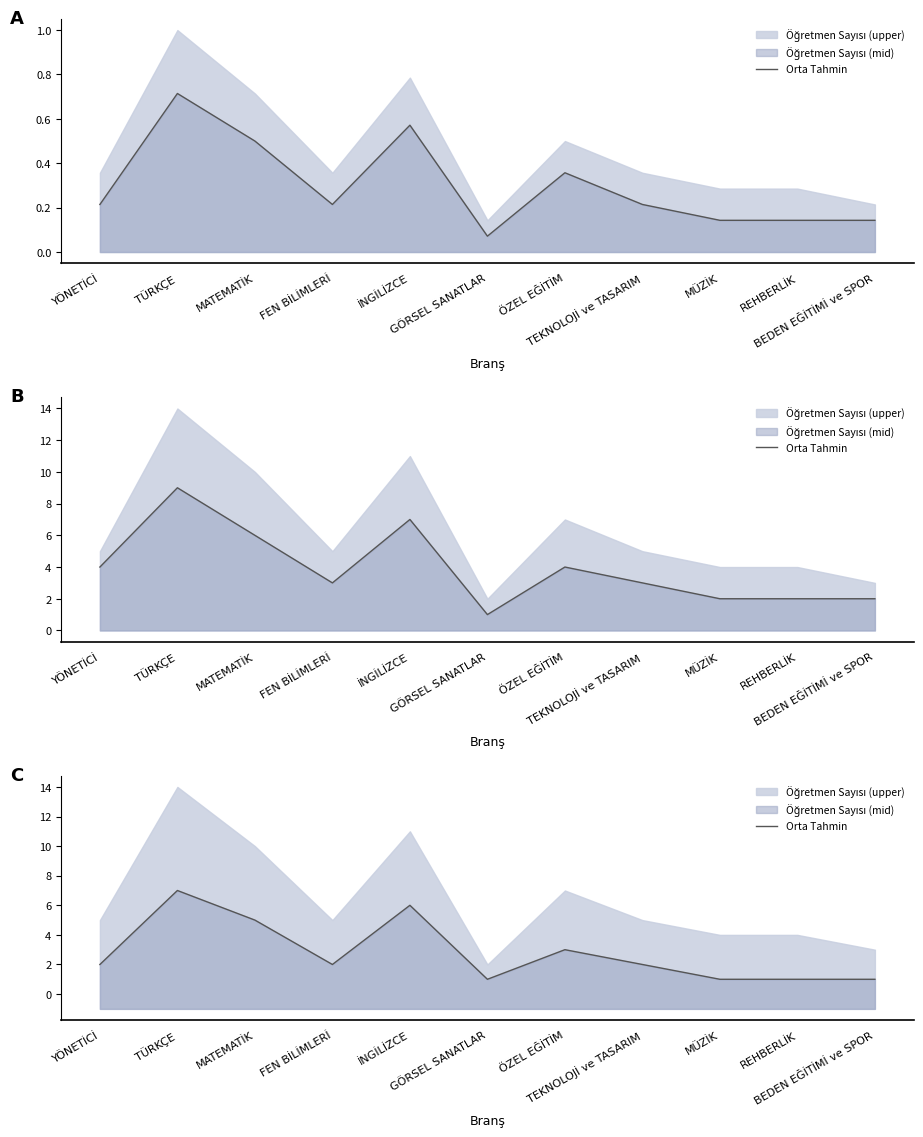

What is the label of the 9th point from the left?

MÜZİK